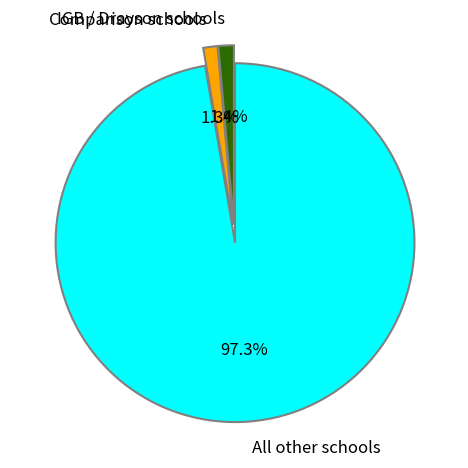

True or false: IGB / Drayson schools accounts for 1% of the total.

True